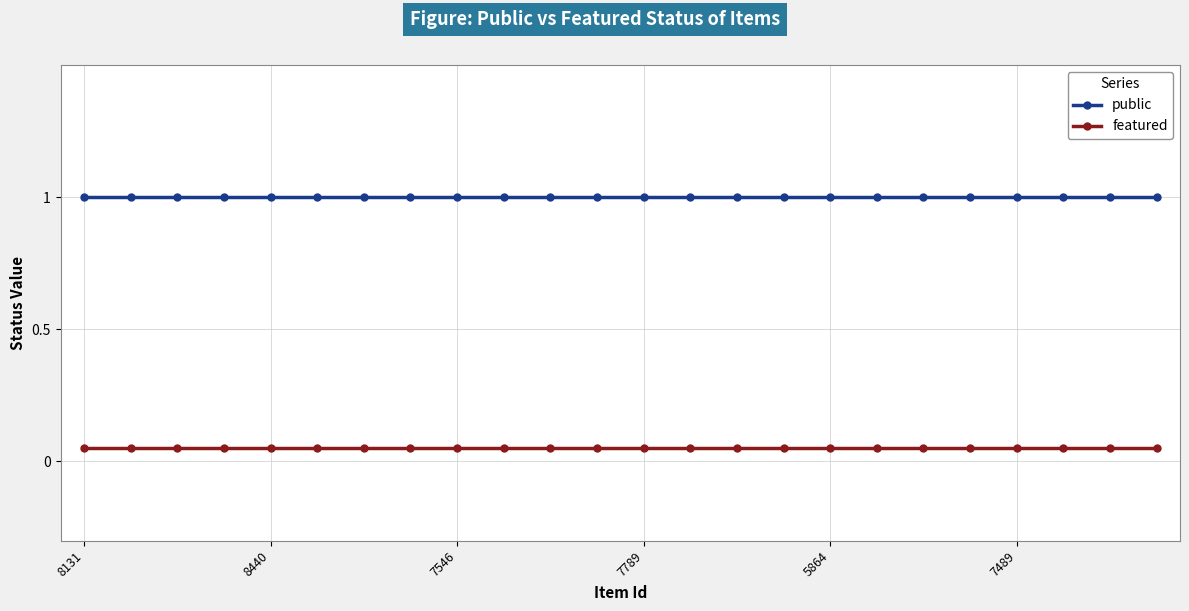

How many lines are shown in the chart?

2